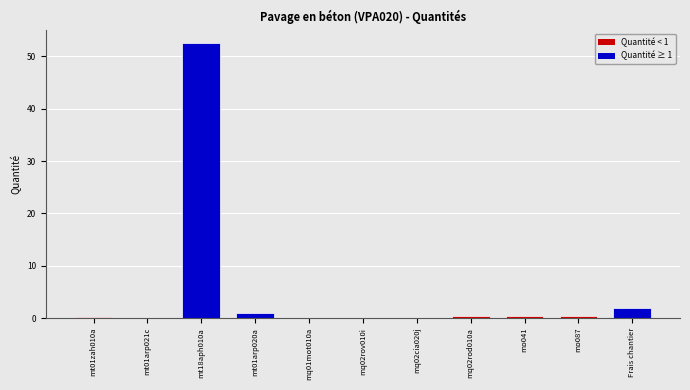

What is the maximum value shown in the chart?

52.5